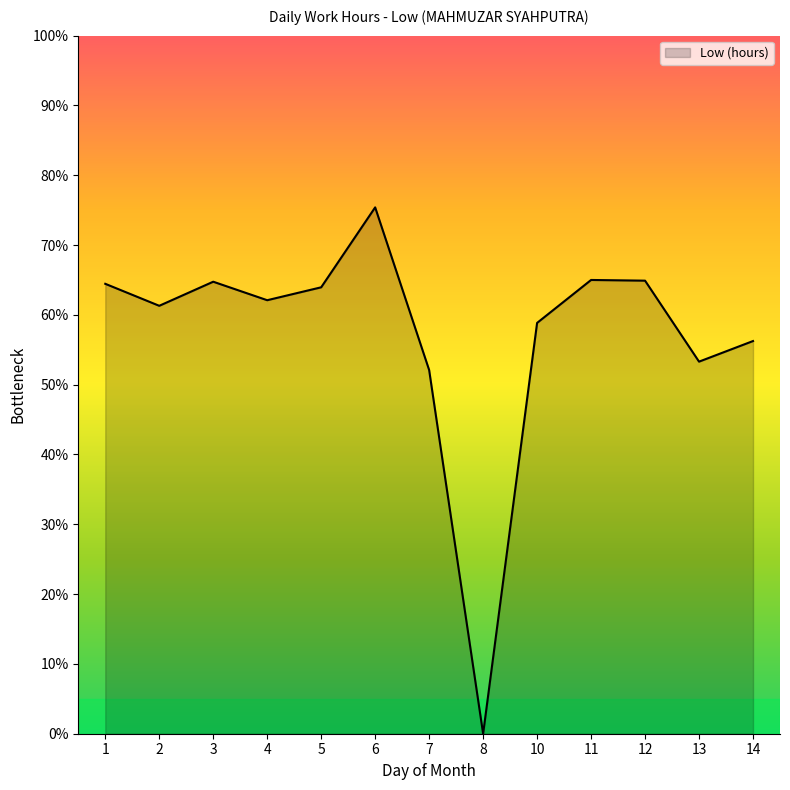

Count the number of values greater than 62.

7